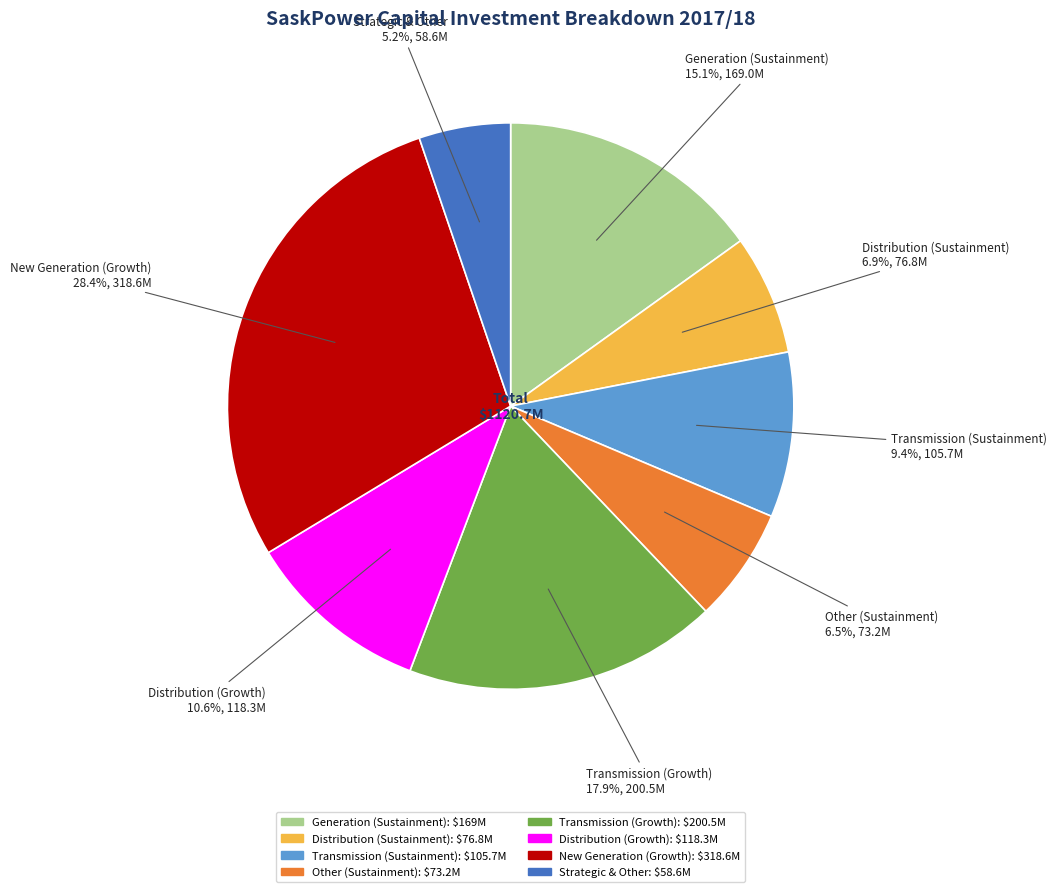

What percentage is NOT represented by Transmission (Growth)?

82.1%